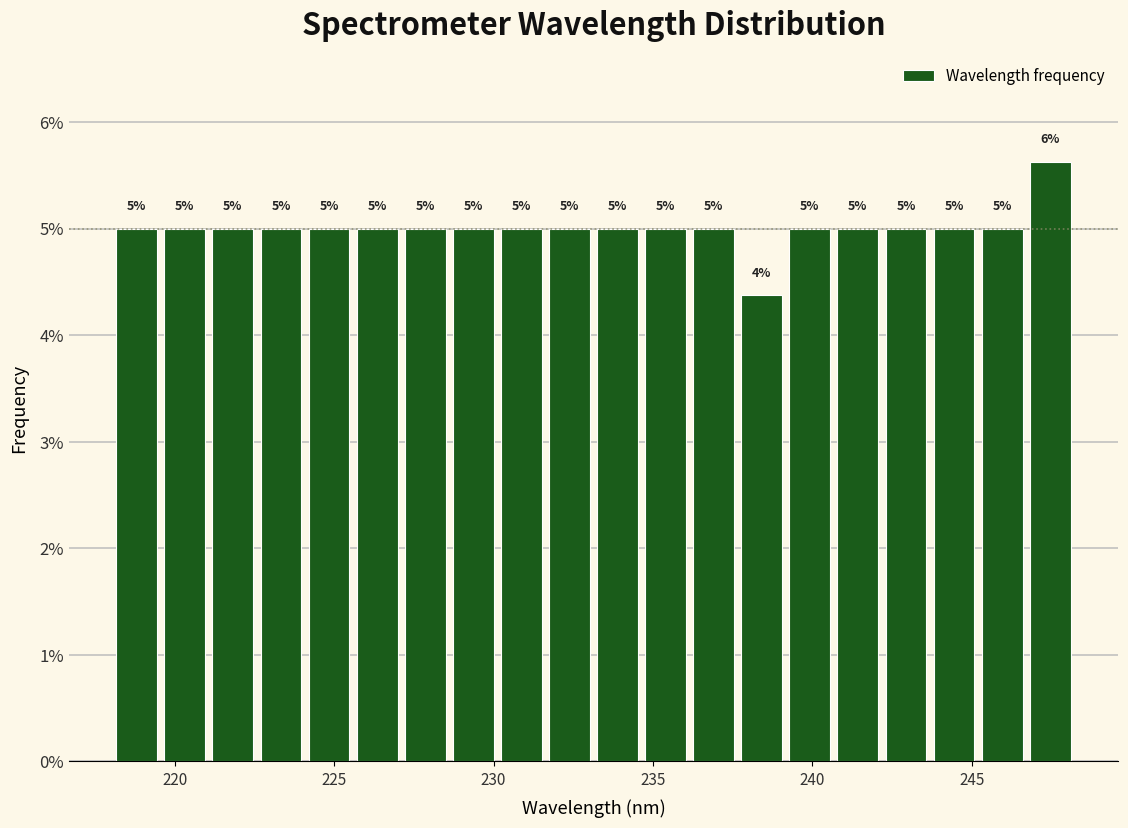

Read against the x-axis, roughly where is the centre of the tallest bar?

247.5